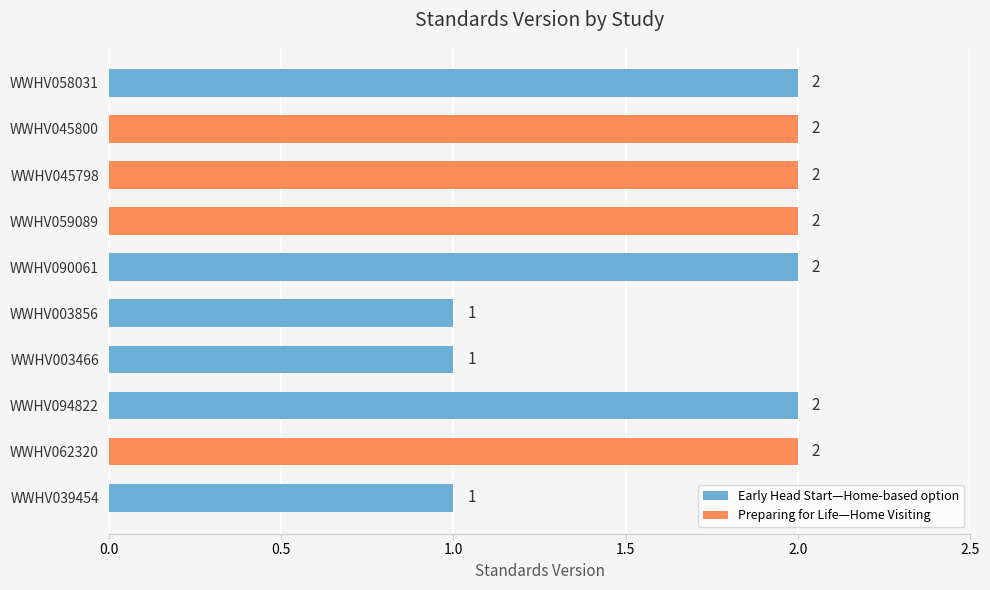

Which label corresponds to the smallest value in the chart?

WWHV039454